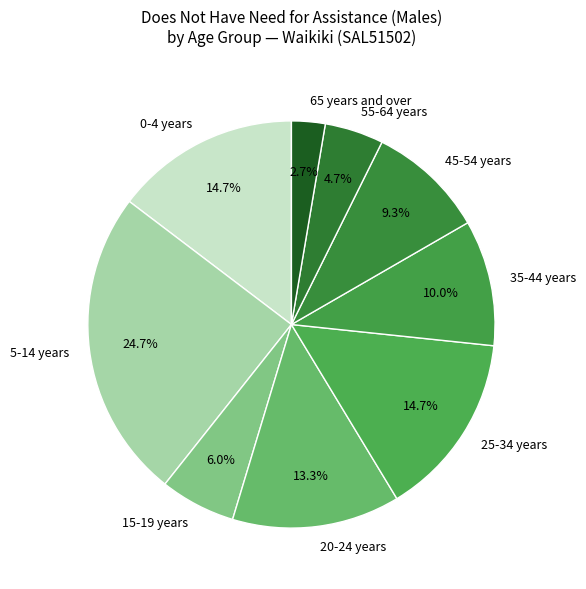

Is the sum of 5-14 years and 65 years and over greater than half?

No